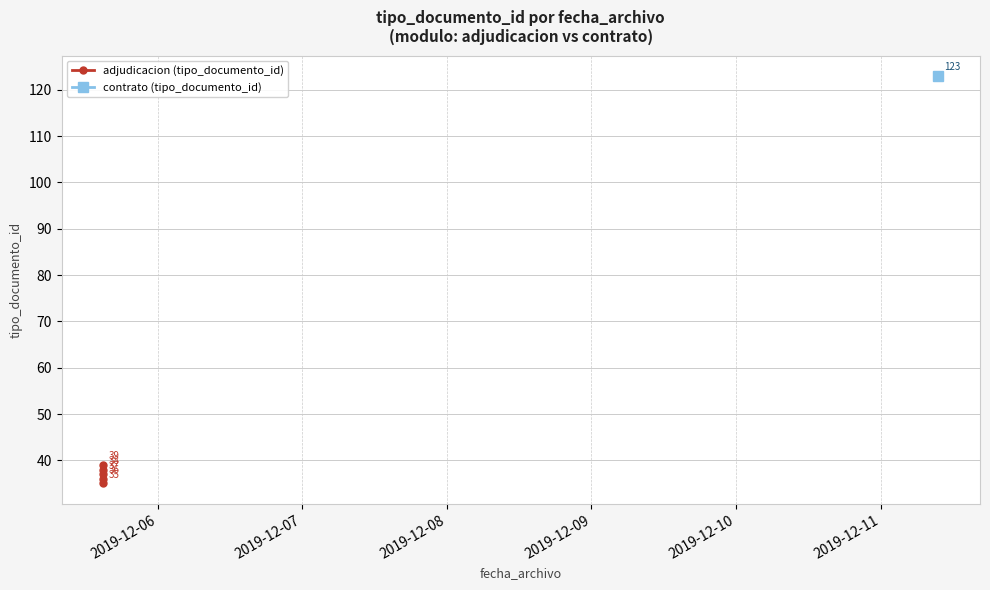

The chart shows a value of 9 at 2019-12-08. True or false?

False